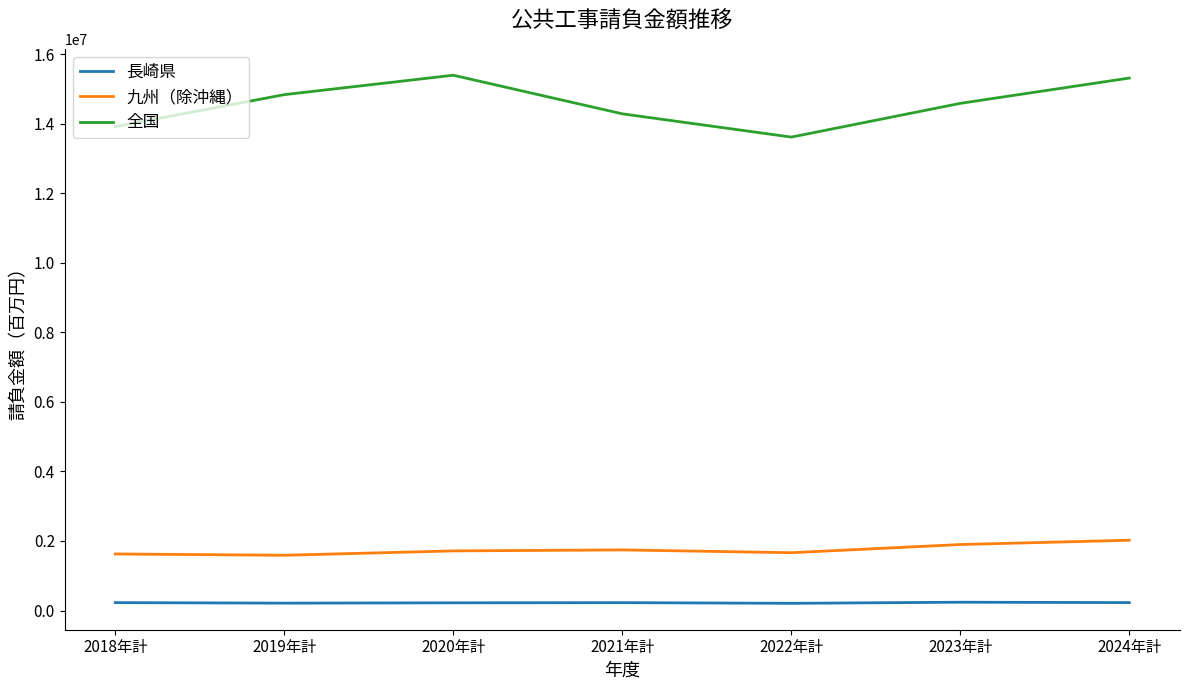

What is the greatest value displayed?

15396718